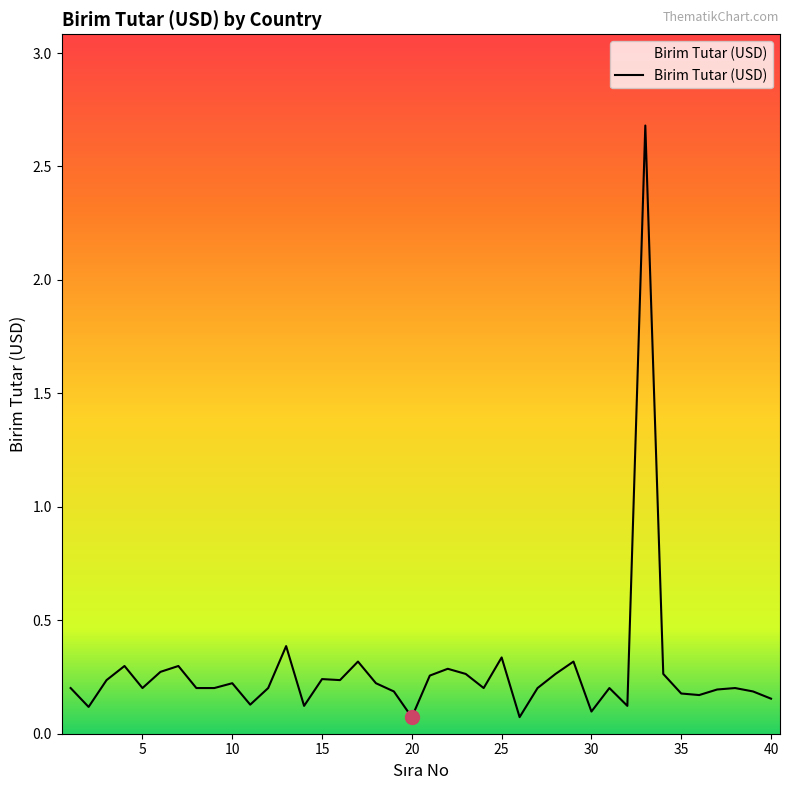

What is the difference between the maximum and minimum values?

2.6